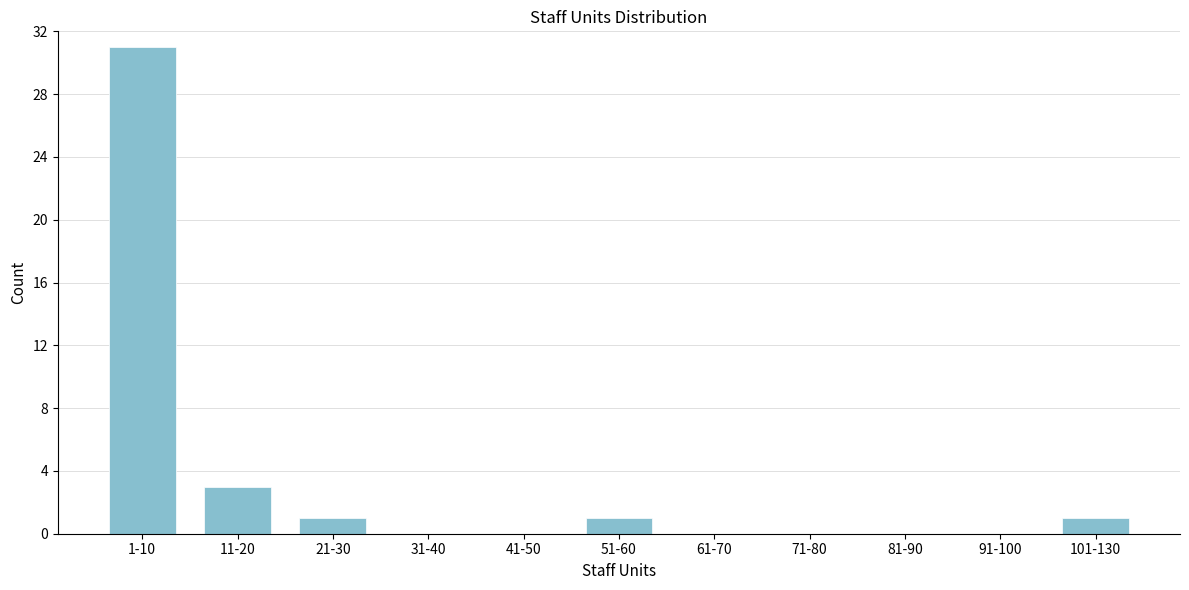

Reading left to right, list all the values displayed in this chart.

1-10=31	11-20=3	21-30=1	31-40=0	41-50=0	51-60=1	61-70=0	71-80=0	81-90=0	91-100=0	101-130=1